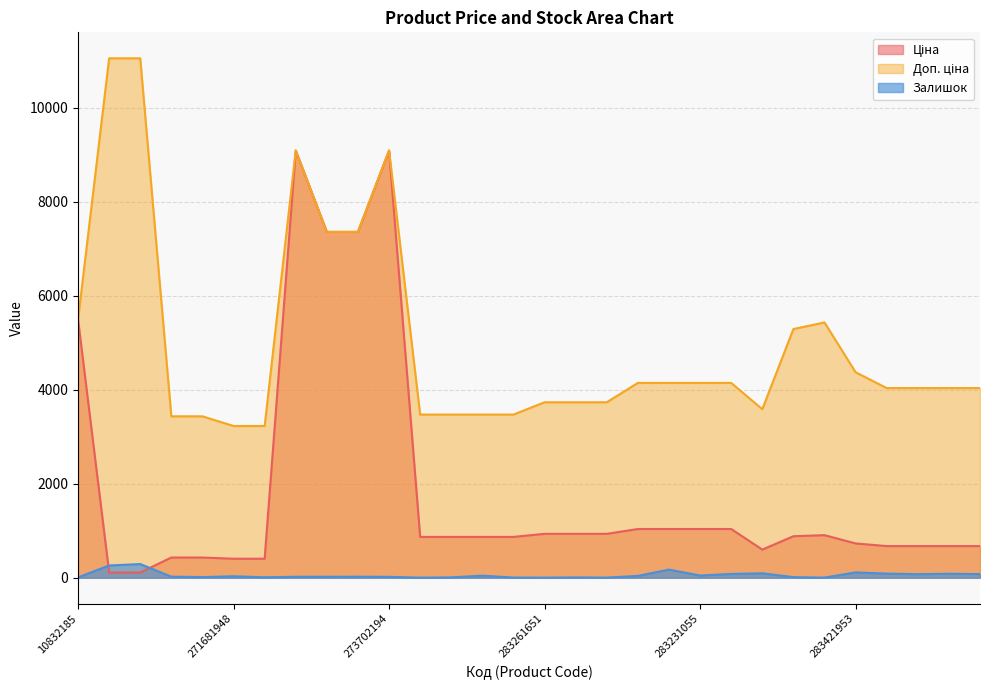

Does the chart have visible grid lines?

Yes